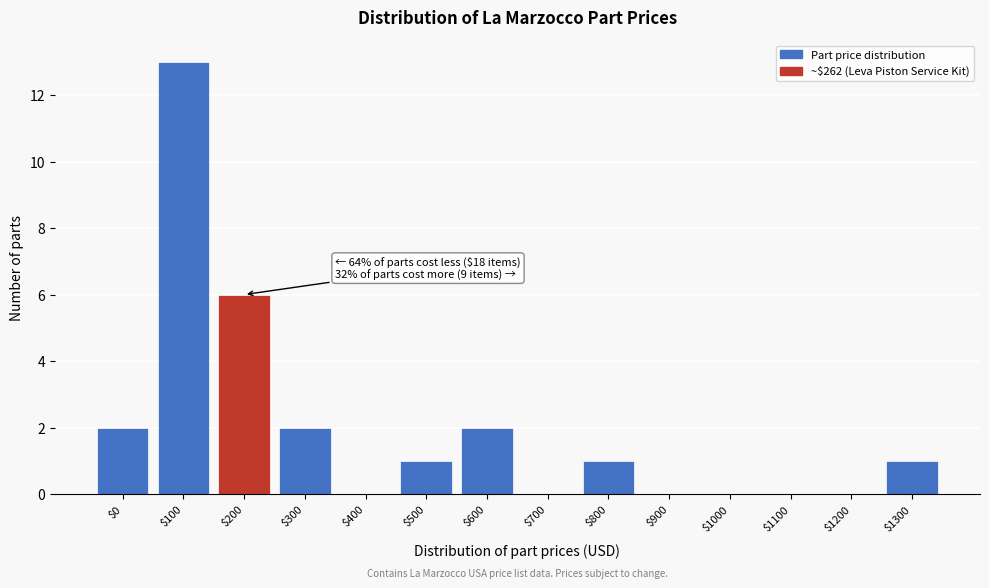

What is the greatest value displayed?

13